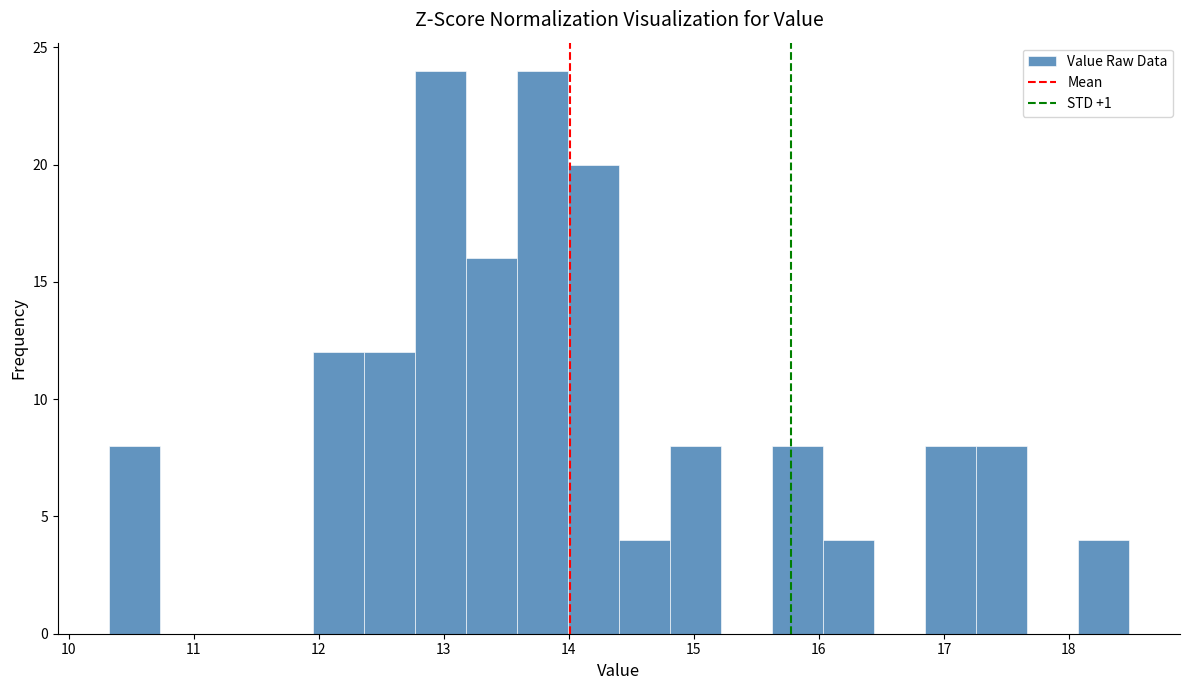

Reading left to right, list every bar in this chart as the range it spans on the x-axis followed by its height. Neither the bar edges nor the heights are printed on the chart, so give them approximately, as read against the axes.

10.3 to 10.7: 8
10.7 to 11.1: 0
11.1 to 11.5: 0
11.5 to 12.0: 0
12.0 to 12.4: 12
12.4 to 12.8: 12
12.8 to 13.2: 24
13.2 to 13.6: 16
13.6 to 14.0: 24
14.0 to 14.4: 20
14.4 to 14.8: 4
14.8 to 15.2: 8
15.2 to 15.6: 0
15.6 to 16.0: 8
16.0 to 16.4: 4
16.4 to 16.8: 0
16.8 to 17.3: 8
17.3 to 17.7: 8
17.7 to 18.1: 0
18.1 to 18.5: 4